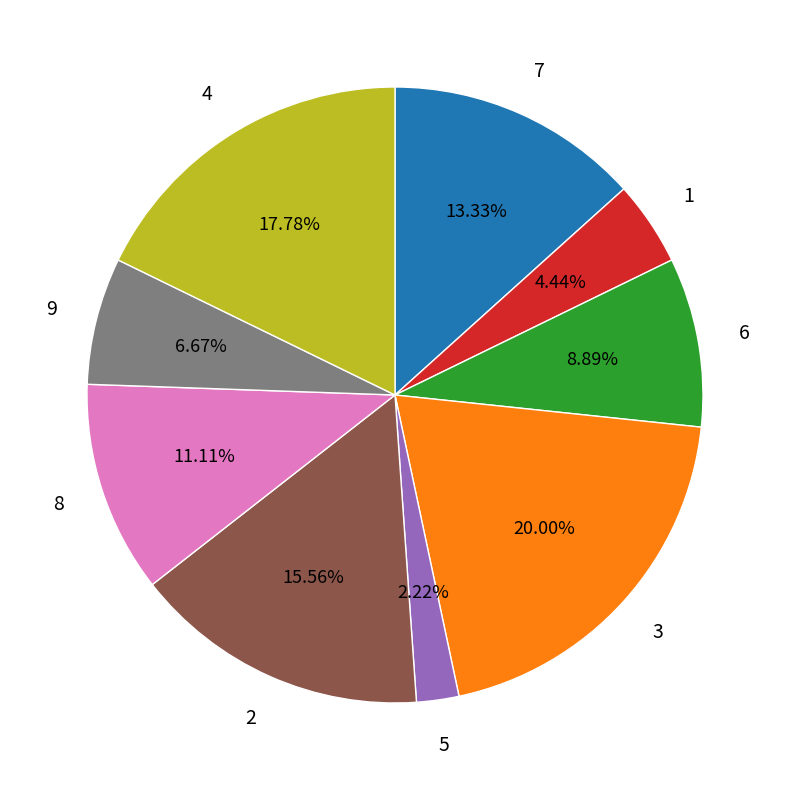

Does any single category account for the majority?

No